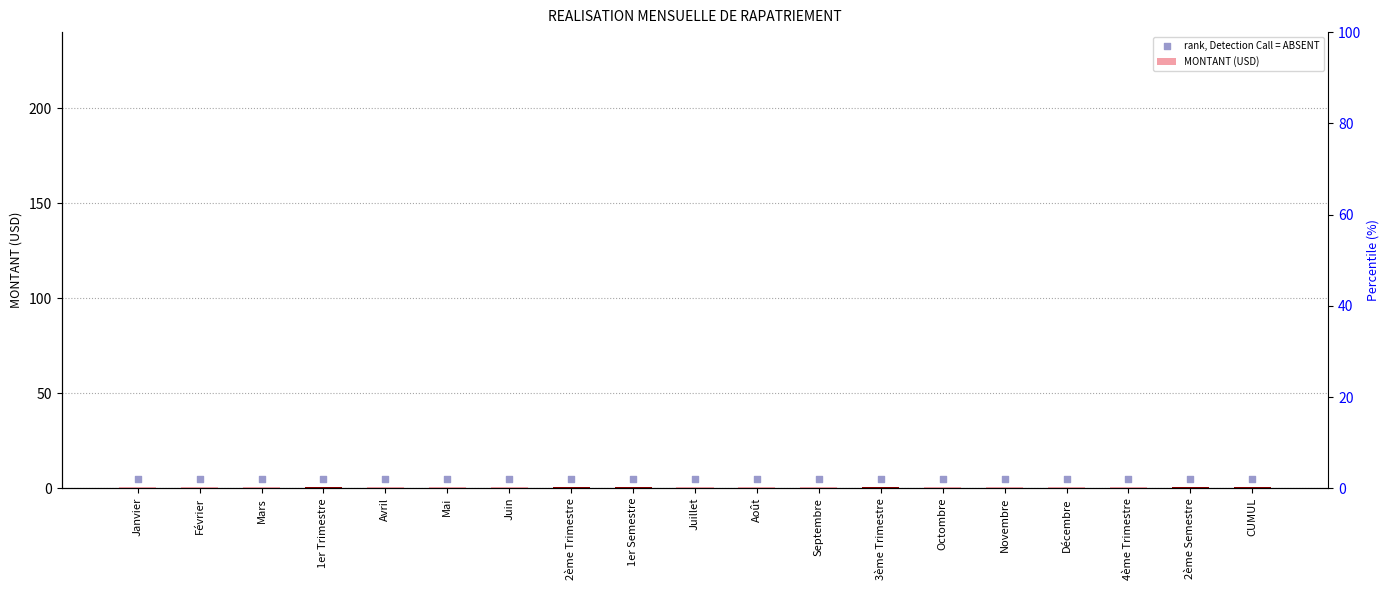

At how many categories does at least one series exceed 3?

19